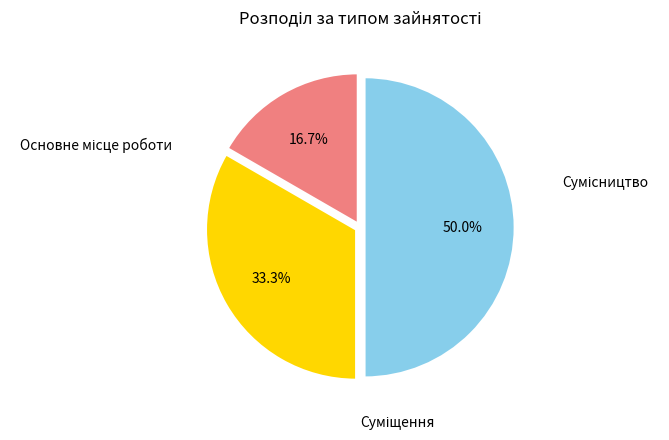

Combined, what portion of the pie is Основне місце роботи and Сумісництво?

66.7%